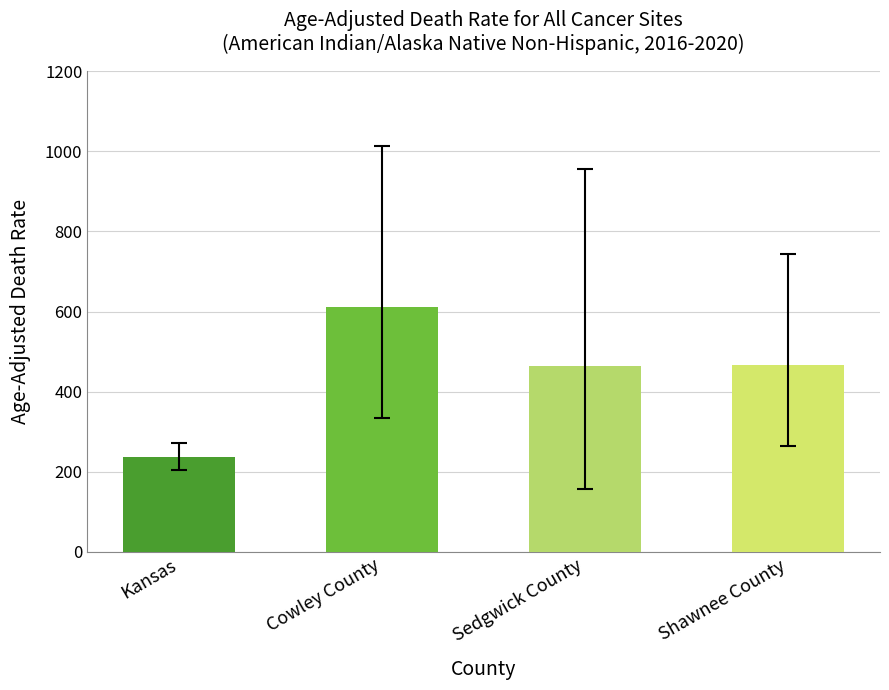

At which category does the chart reach its peak across all series?

Cowley County